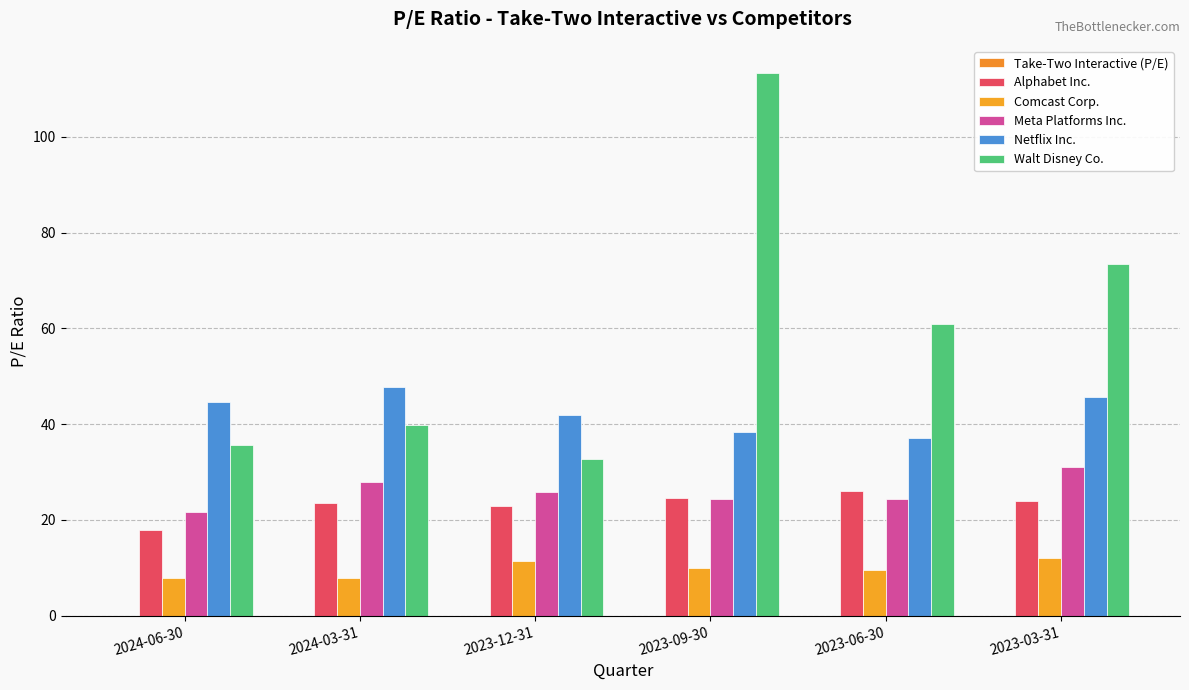

What is the sum of all Comcast Corp. values?

58.7